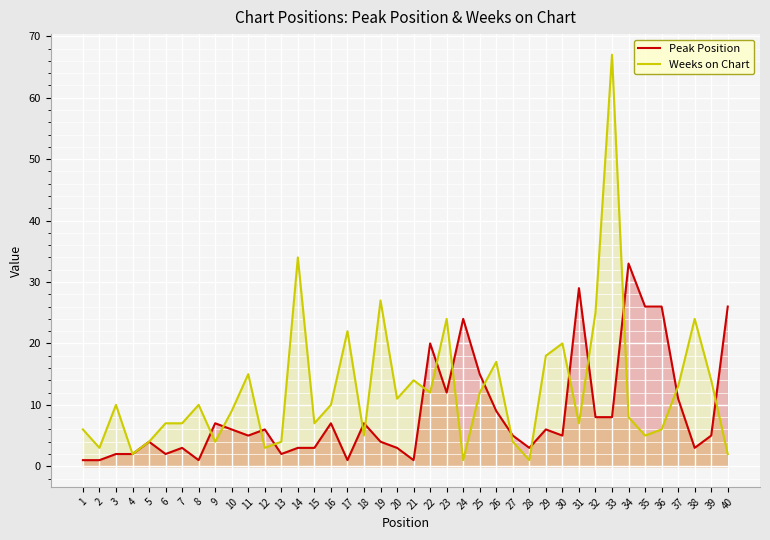

What are all the series names shown in the legend?

Peak Position, Weeks on Chart